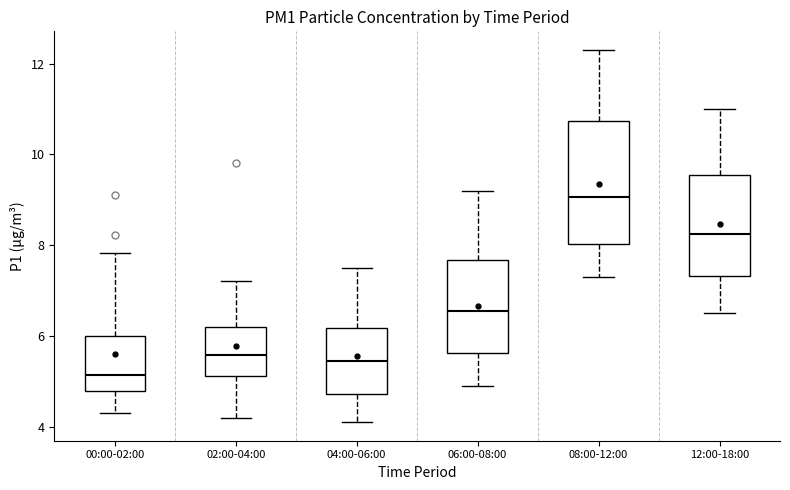

Which box has the lowest median line?

00:00-02:00